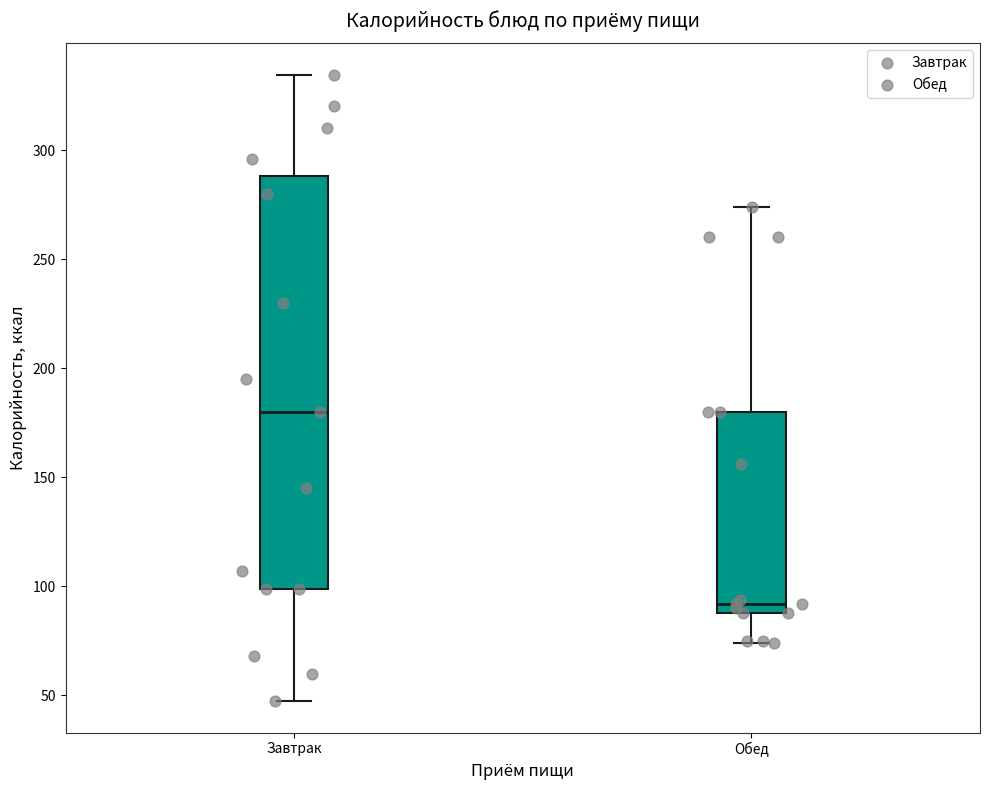

Reading left to right, read every box against the y-axis: the position of its median line, the range the box covers, and the ends of its whiskers. The values are not printed on the chart, so give them approximately, as read against the axis.

Завтрак: median 180, box 100 to 290, whiskers 45 to 335
Обед: median 90 (just above the box's lower edge), box 90 to 180, whiskers 75 to 275